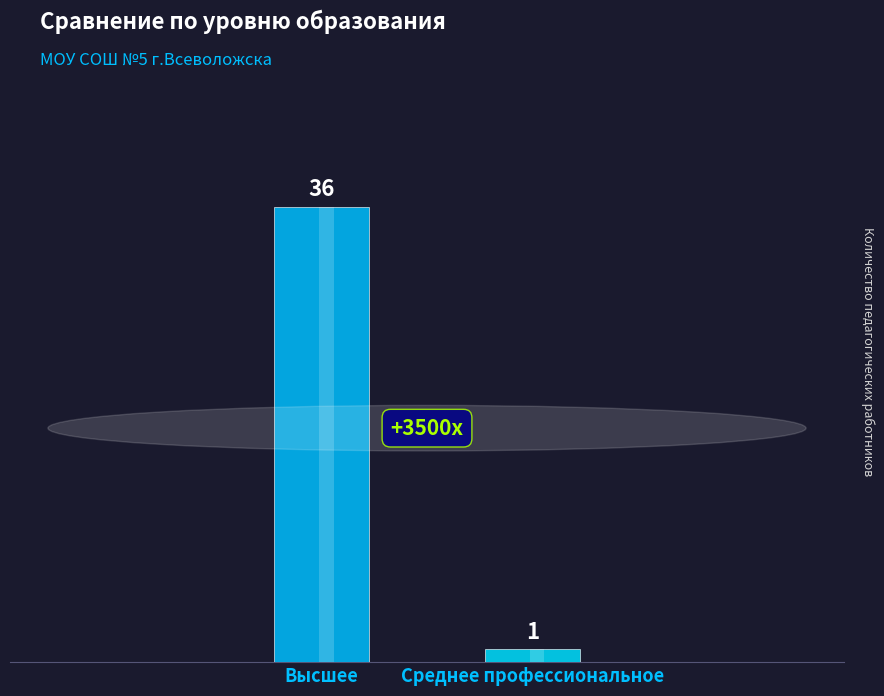

What is the difference between the maximum and minimum values?

35